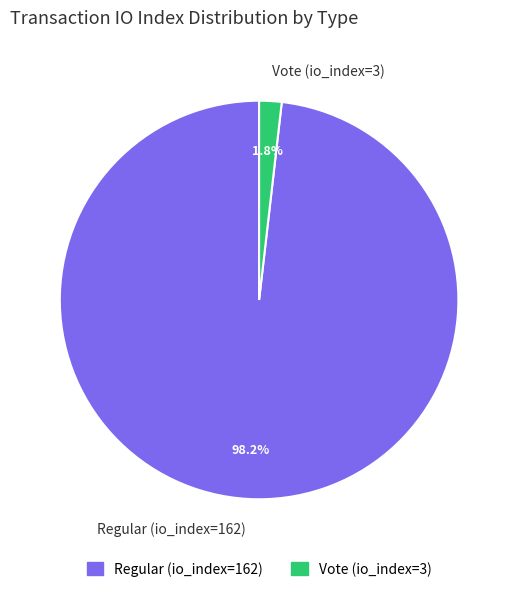

To the nearest percent, what is the average slice percentage?

50%